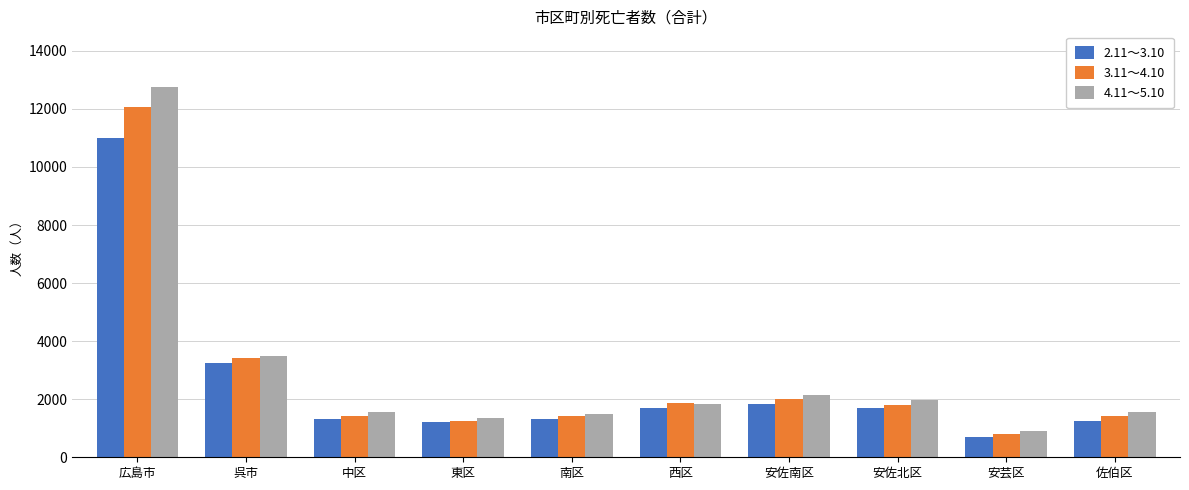

At which label is 3.11～4.10 closest to 6432?

呉市